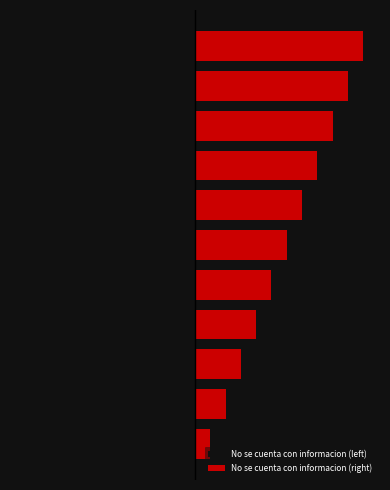

Reading left to right, what are all the values shown in this chart?

No se cuenta con informacion (left): -1	-2	-3	-4	-5	-6	-7	-8	-9	-10	-11
No se cuenta con informacion (right): 1	2	3	4	5	6	7	8	9	10	11